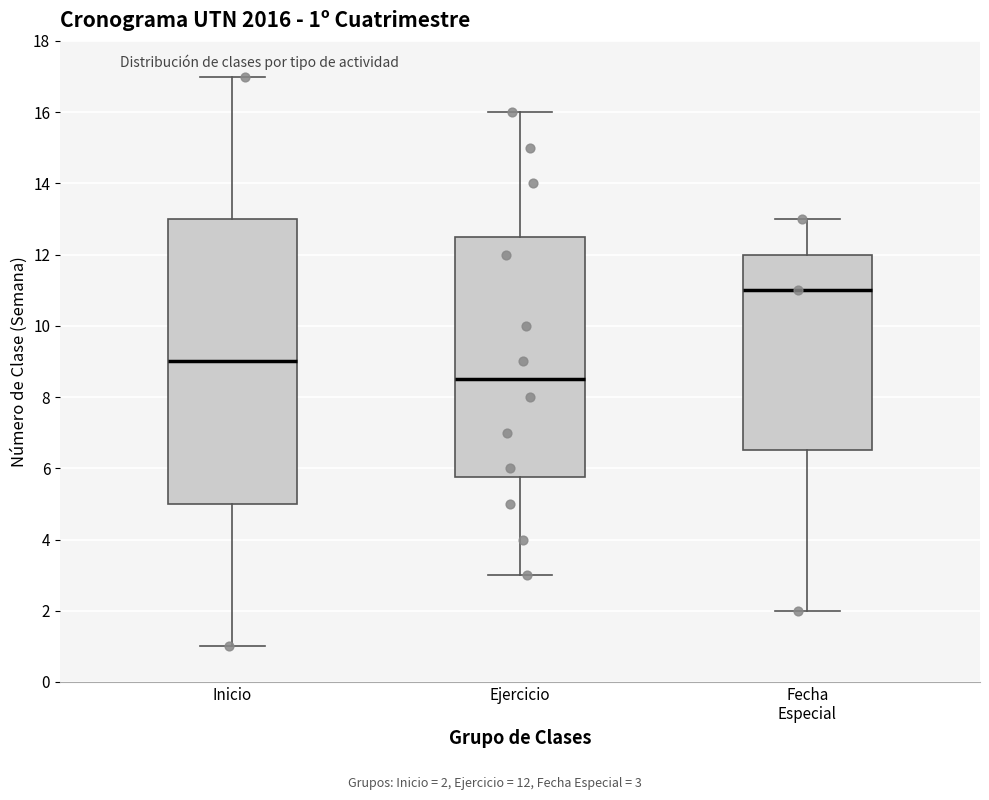

Which box's median line is the highest?

Fecha Especial